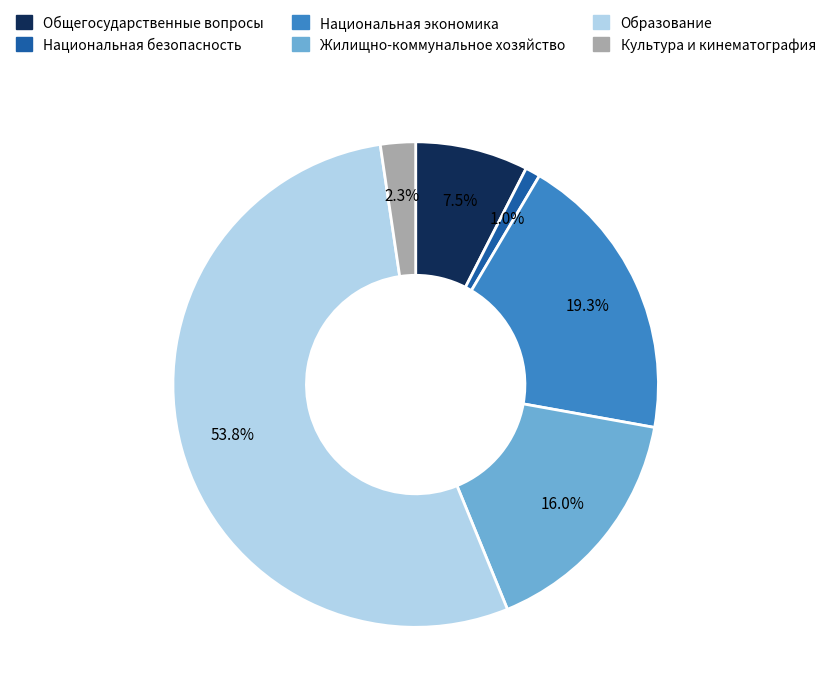

Is there any slice that represents more than half of the pie?

Yes